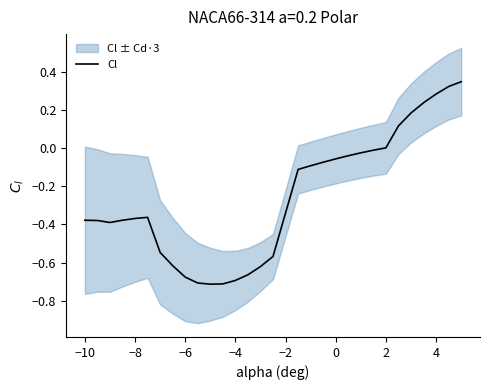

How many values exceed 0?

7